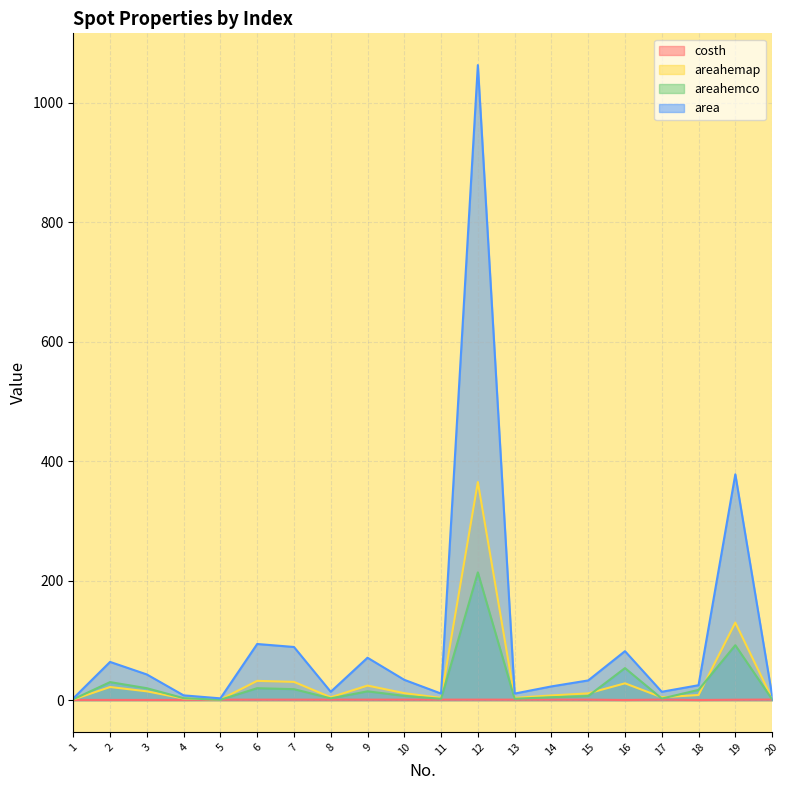

Rank the categories by areahemap value from lowest to highest.

1, 5, 4, 20, 11, 13, 8, 17, 14, 18, 15, 10, 3, 2, 9, 16, 7, 6, 19, 12